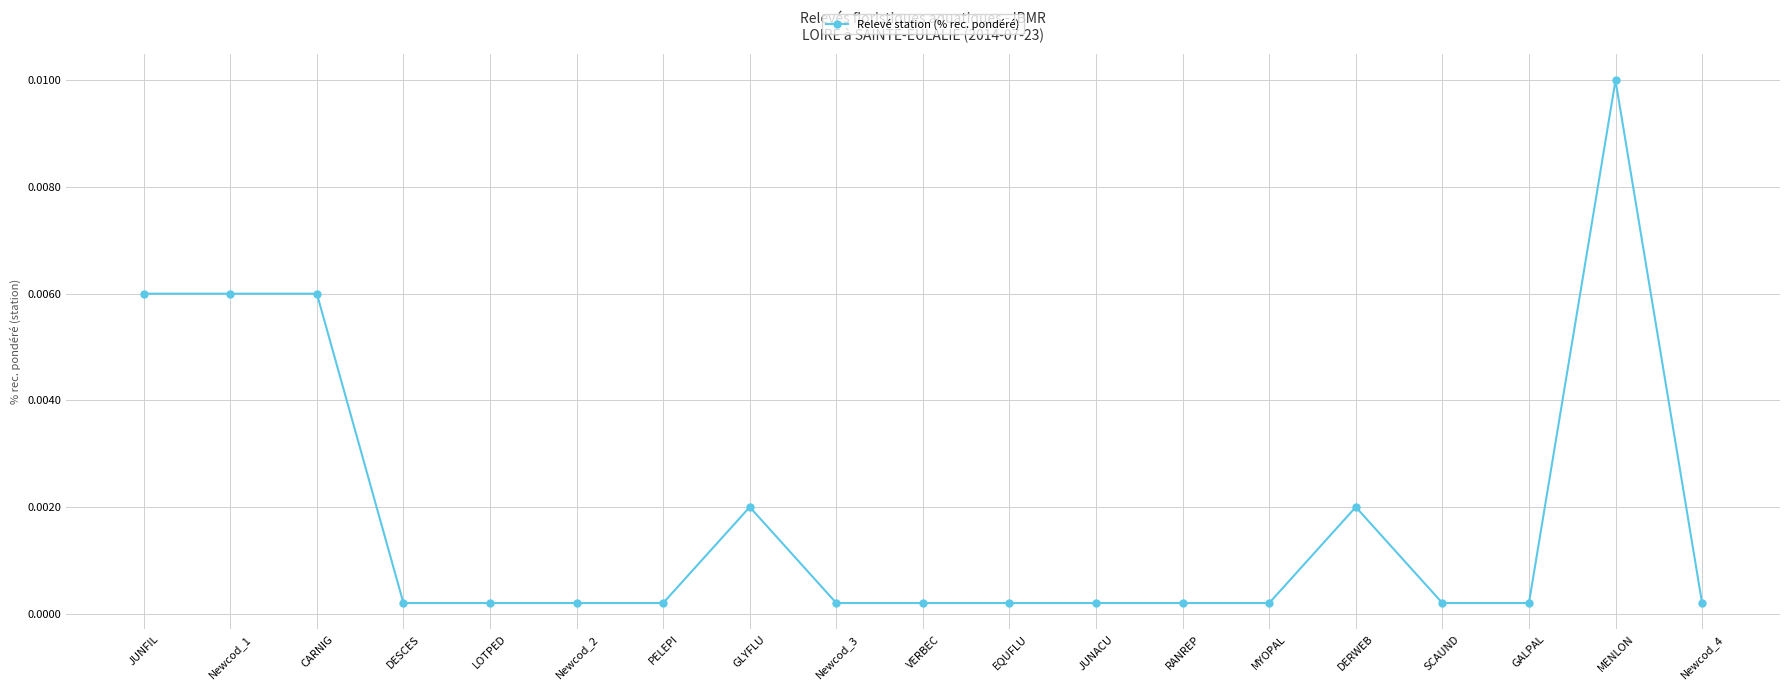

At which category does the chart reach its peak across all series?

MENLON